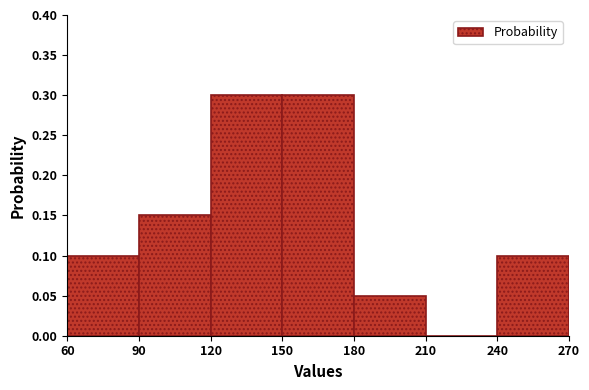

What is the height of the bar covering 180 to 210 on the x-axis? The values are not printed on the chart, so give them approximately, as read against the axis.

0.05